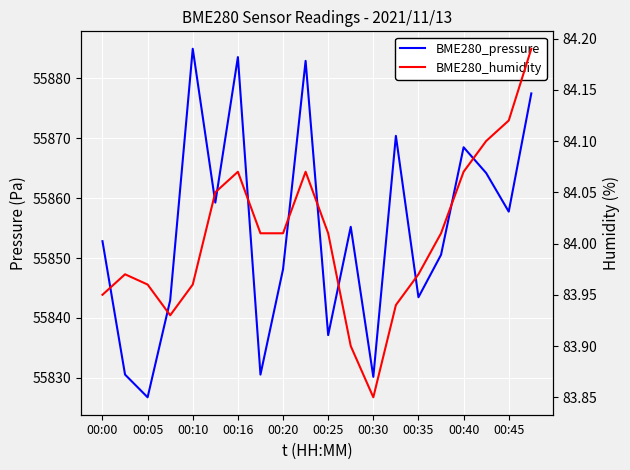

The BME280_humidity series shows 84.1 at 00:40. True or false?

True